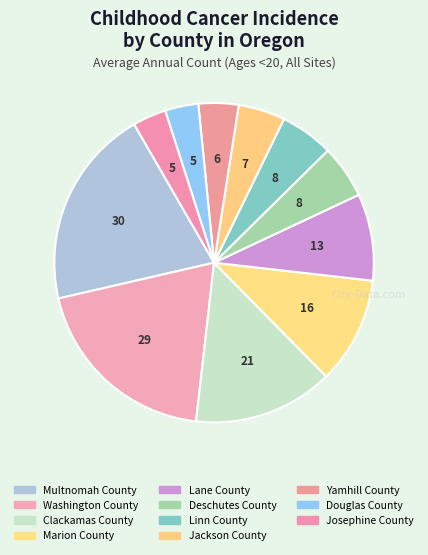

Rank the categories by value from highest to lowest.

Multnomah County, Washington County, Clackamas County, Marion County, Lane County, Deschutes County, Linn County, Jackson County, Yamhill County, Douglas County, Josephine County